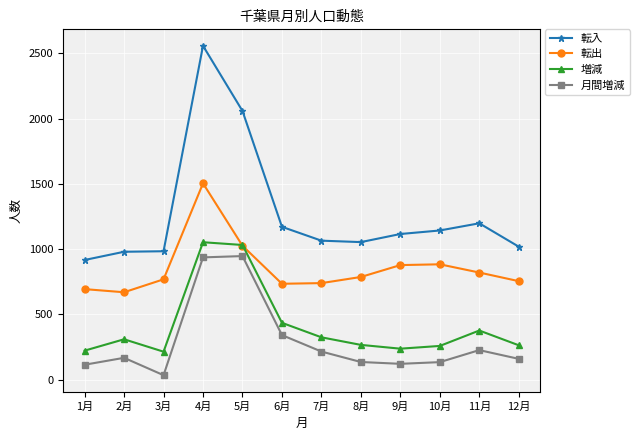

Rank the series by their maximum value, from lowest to highest.

月間増減, 増減, 転出, 転入